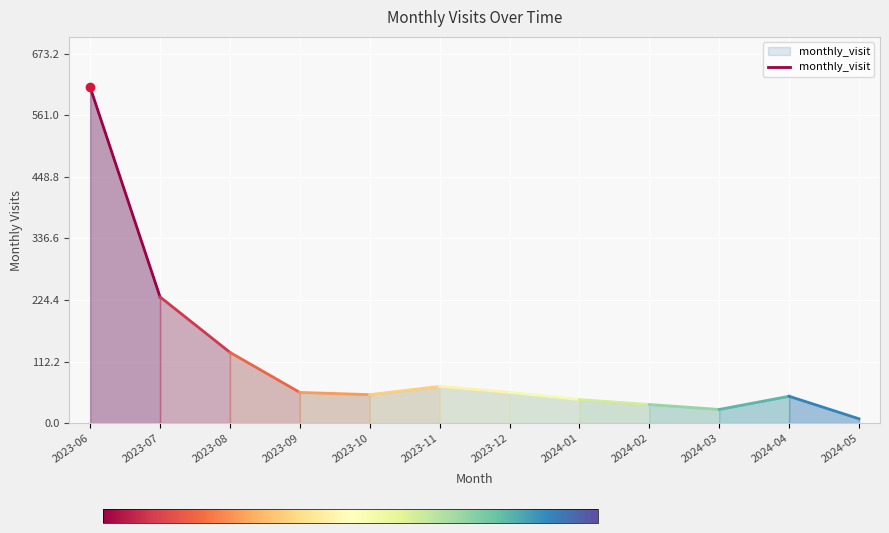

Read the value at 2023-07.

230